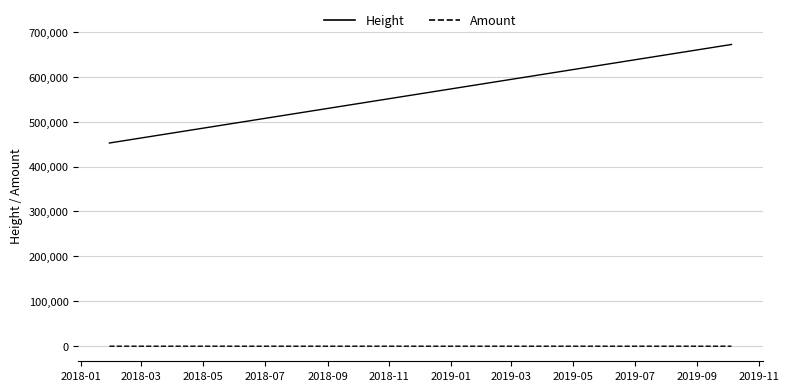

List the series in order of their overall mean, highest first.

Height, Amount